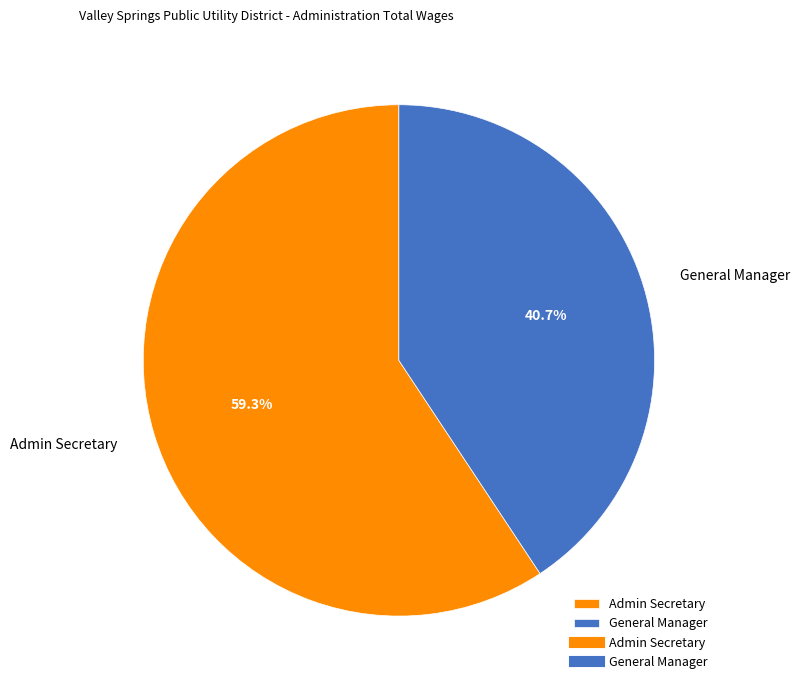

Which slice represents more than half of the pie?

Admin Secretary